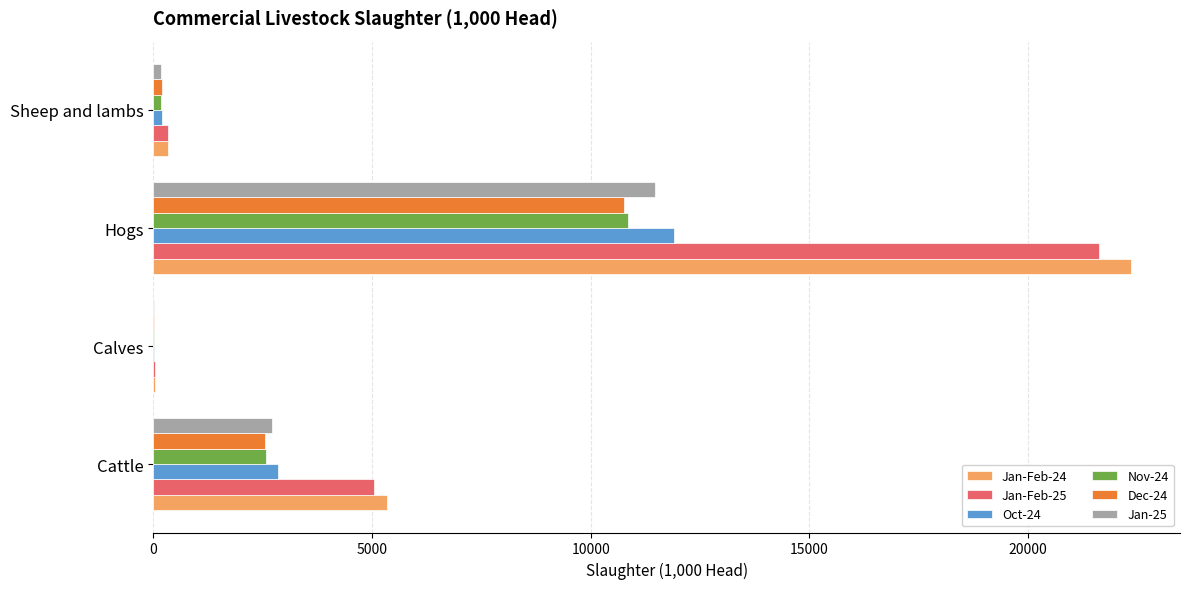

Which series has the largest total across all categories?

Jan-Feb-24